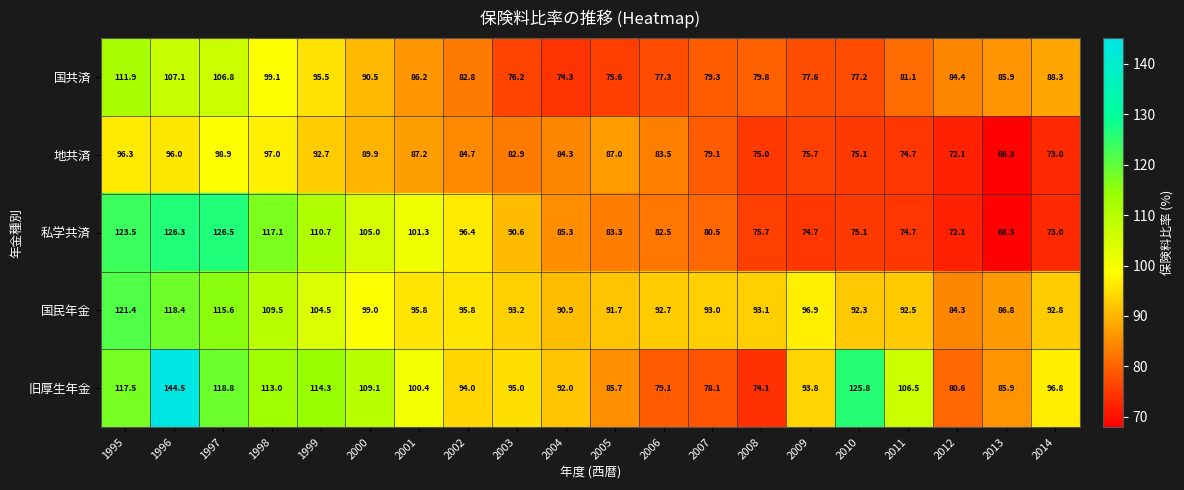

What is the minimum value for 旧厚生年金?

74.1